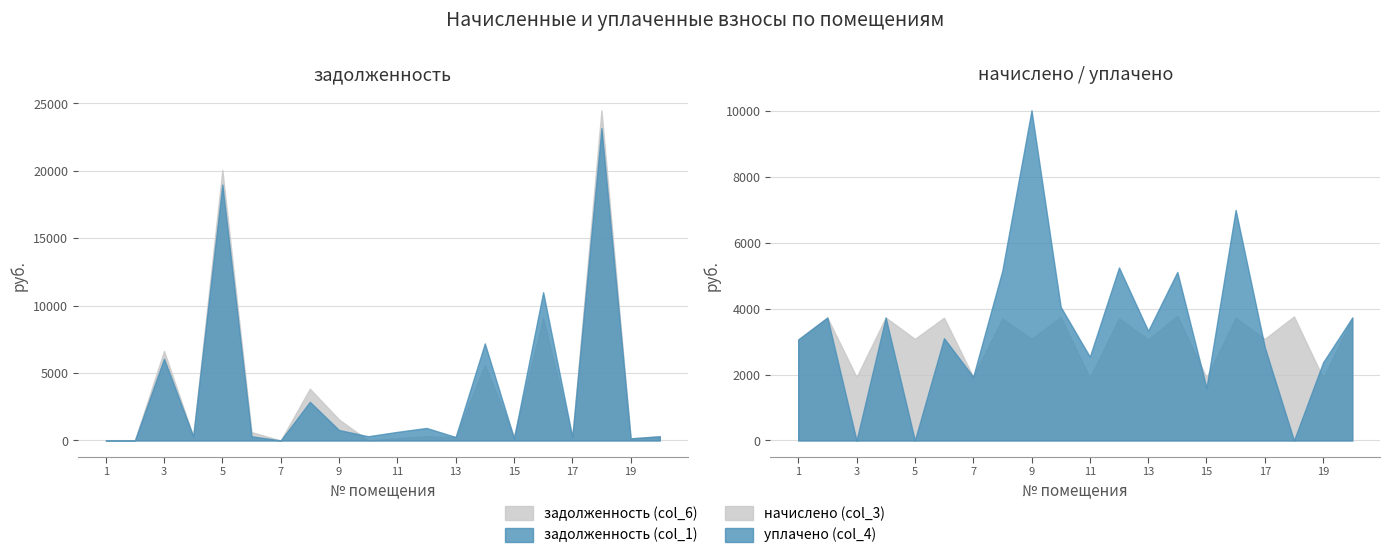

List the labels in order of уплачено (col_4) value, largest first.

9, 16, 12, 8, 14, 10, 2, 4, 20, 13, 6, 1, 17, 11, 19, 7, 15, 3, 5, 18